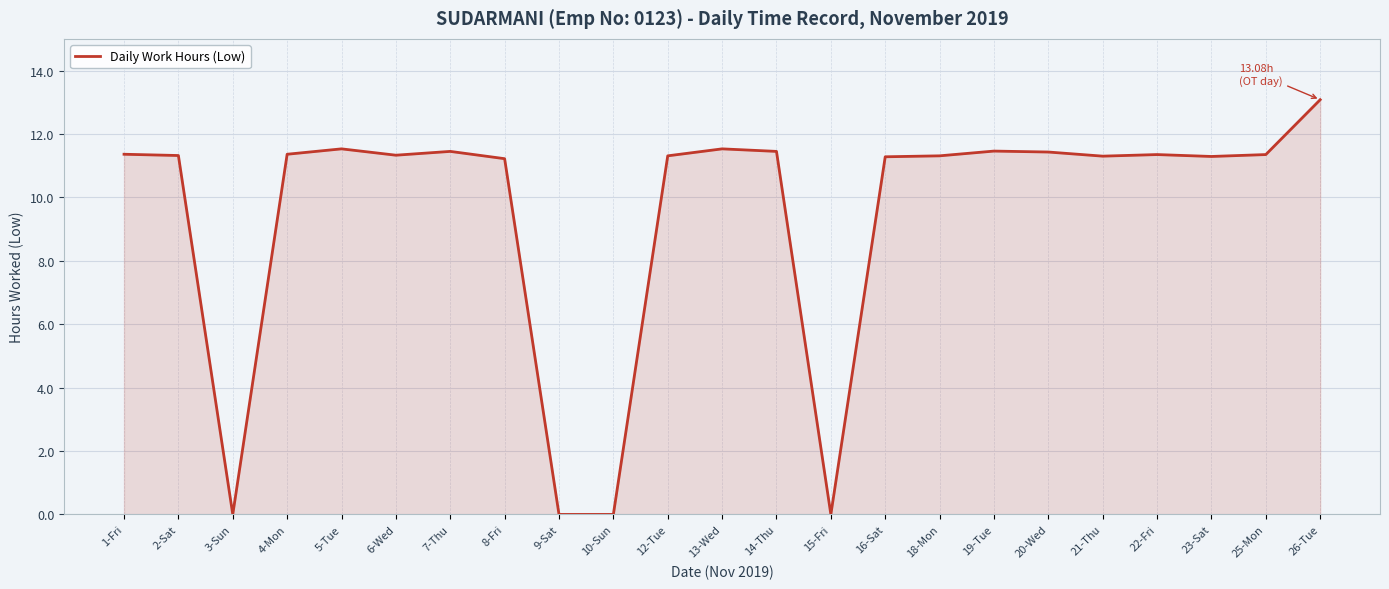

True or false: the data shows 0.0 at 3-Sun.

True